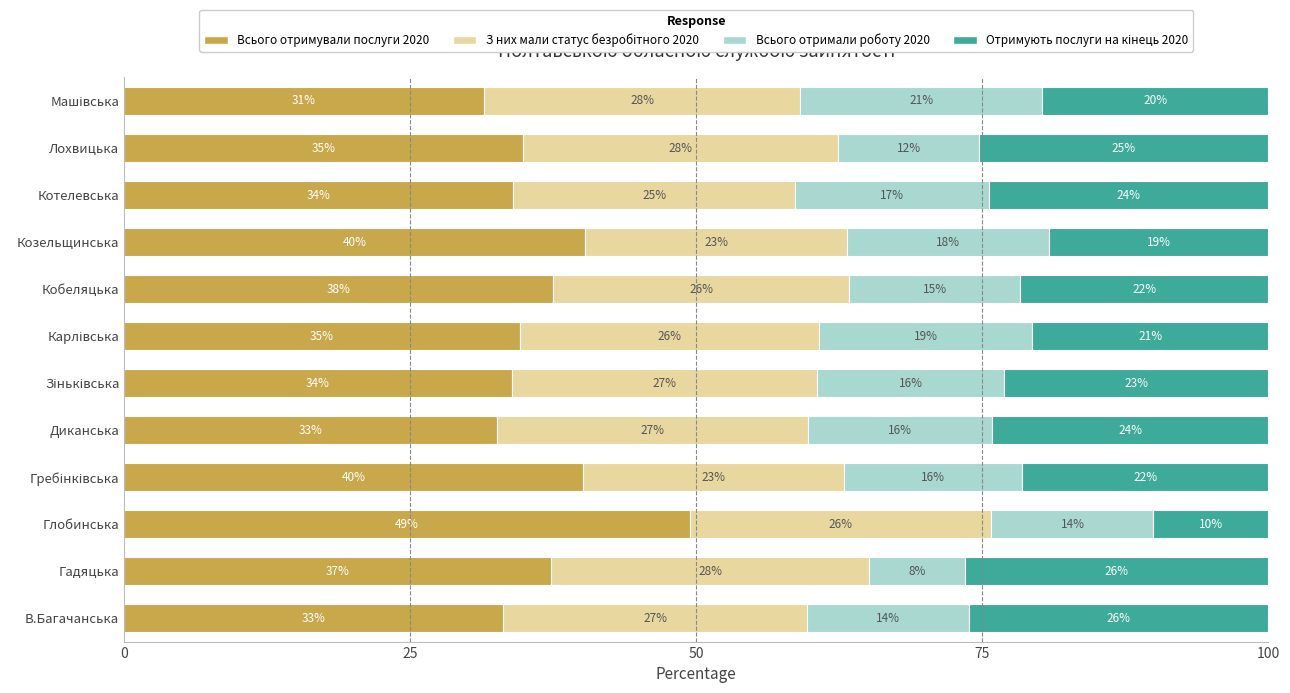

What is the label of the 2nd bar from the right?

Лохвицька